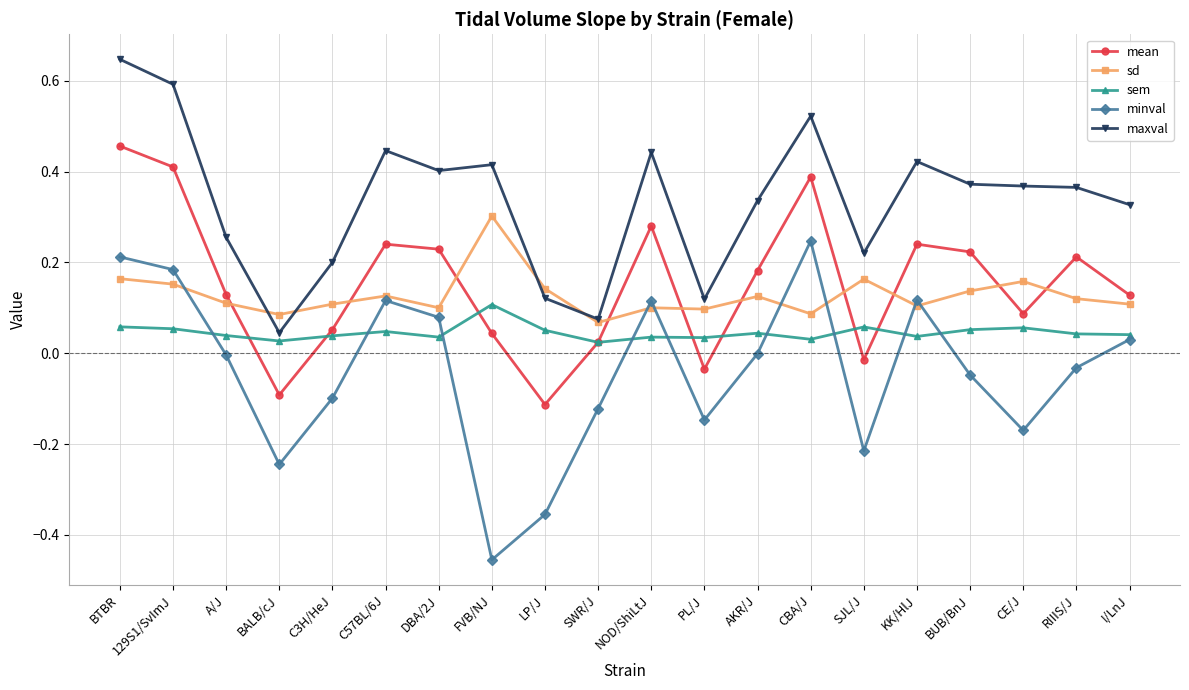

At which category is the sum across all series the highest?

BTBR